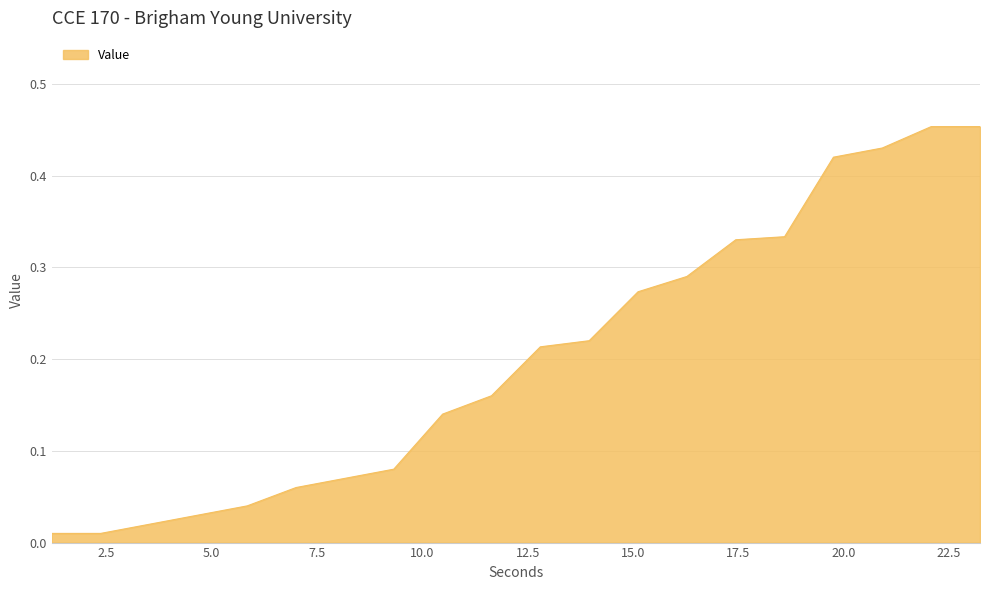

Reading left to right, transcribe all the data shown in this chart.

1.2=0.0	2.36=0.0	3.52=0.0	4.68=0.0	5.84=0.0	7.0=0.1	8.16=0.1	9.32=0.1	10.48=0.1	11.64=0.2	12.8=0.2	13.96=0.2	15.12=0.3	16.28=0.3	17.44=0.3	18.6=0.3	19.76=0.4	20.92=0.4	22.08=0.5	23.24=0.5